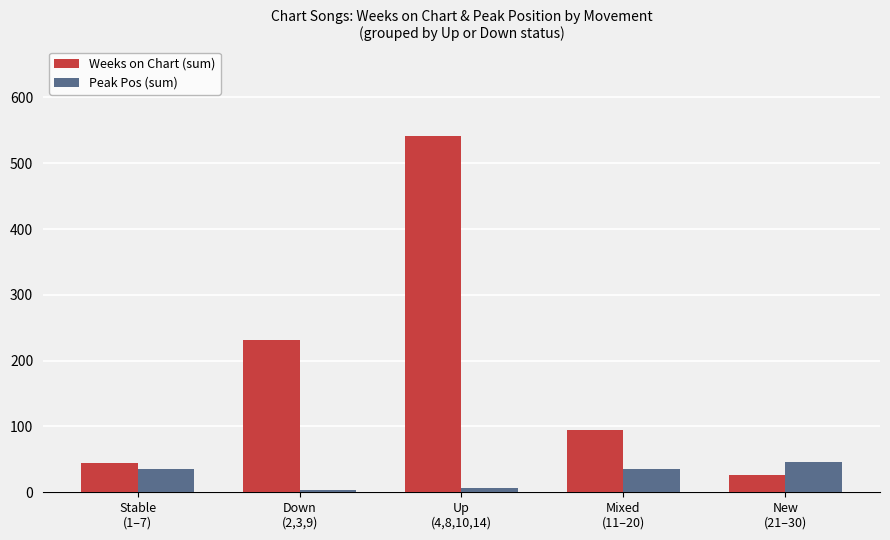

How many categories are shown in the chart?

5